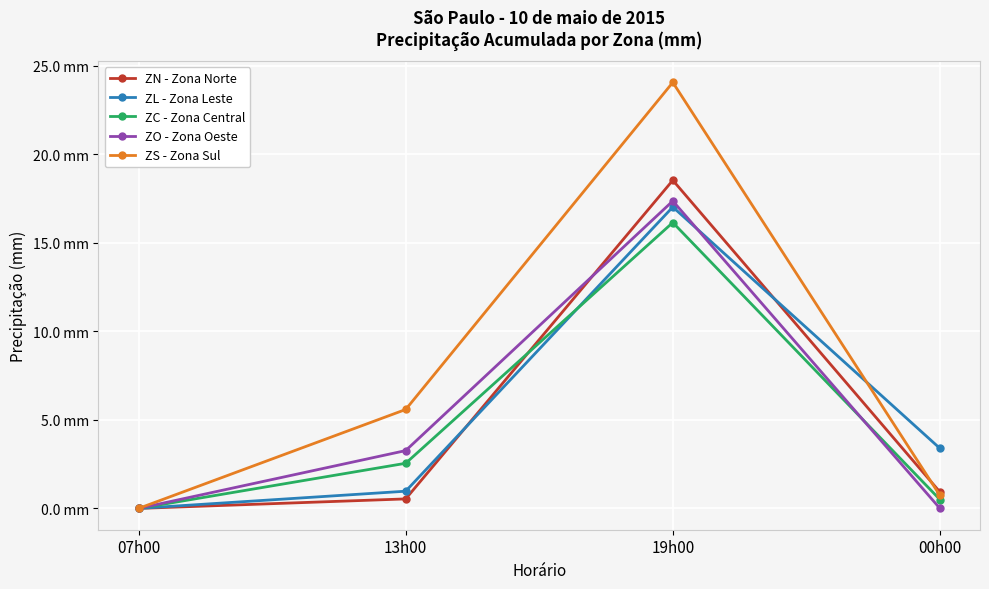

Reading left to right, transcribe all the data shown in this chart.

ZN - Zona Norte: 0.0	0.5	18.5	0.9
ZL - Zona Leste: 0.0	1.0	17.0	3.4
ZC - Zona Central: 0.0	2.5	16.1	0.5
ZO - Zona Oeste: 0.0	3.3	17.4	0.0
ZS - Zona Sul: 0.0	5.6	24.1	0.7